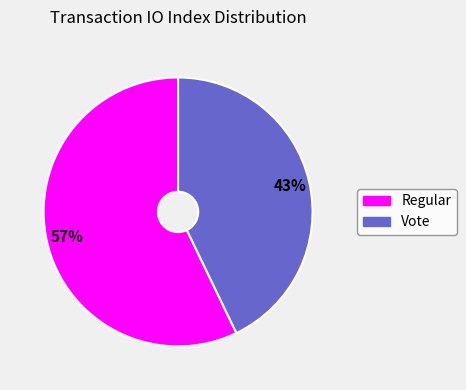

Is it true that Vote is 50% of the pie?

False